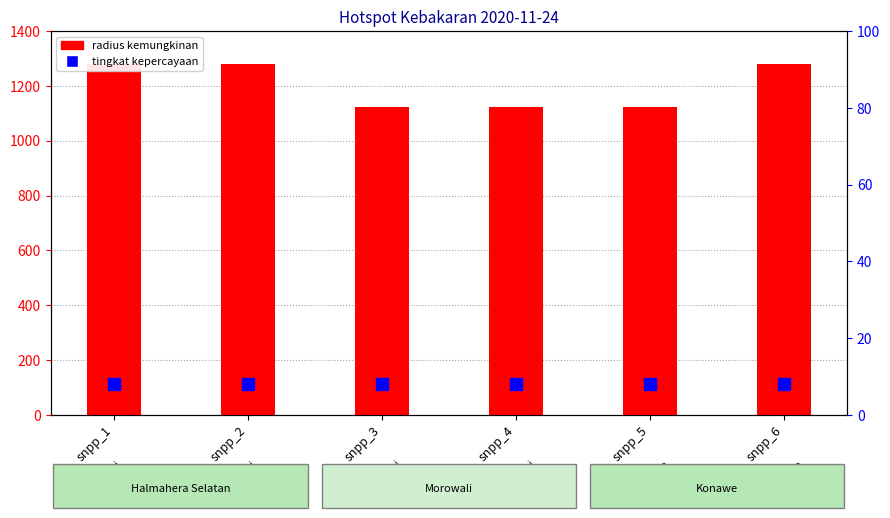

Read the tingkat kepercayaan value at snpp_1.

8